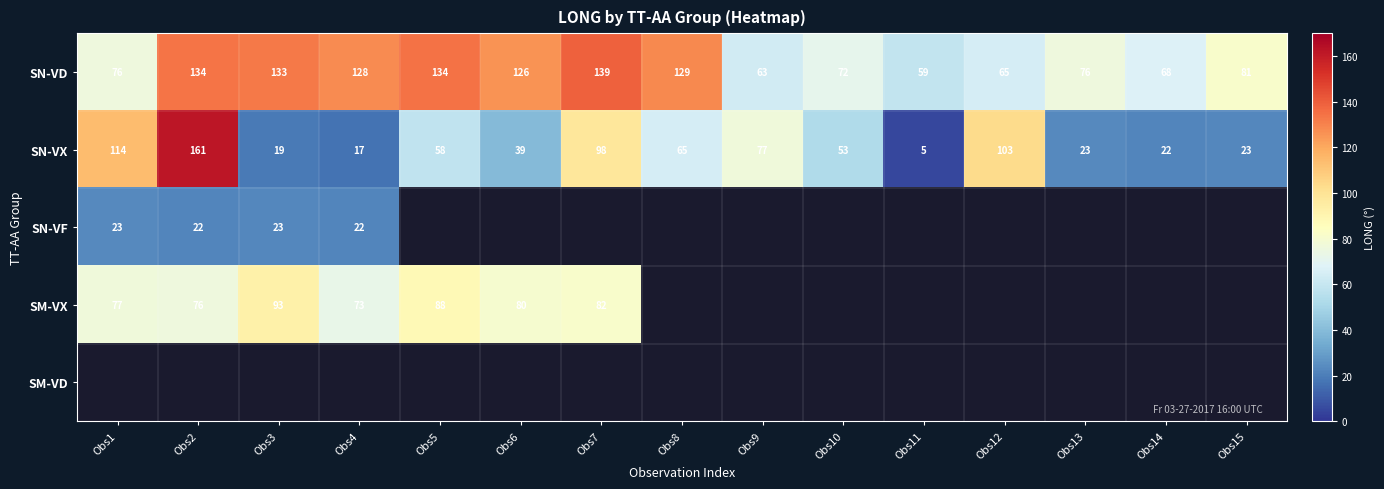

Where does the SN-VD series first go above 81?

Obs2